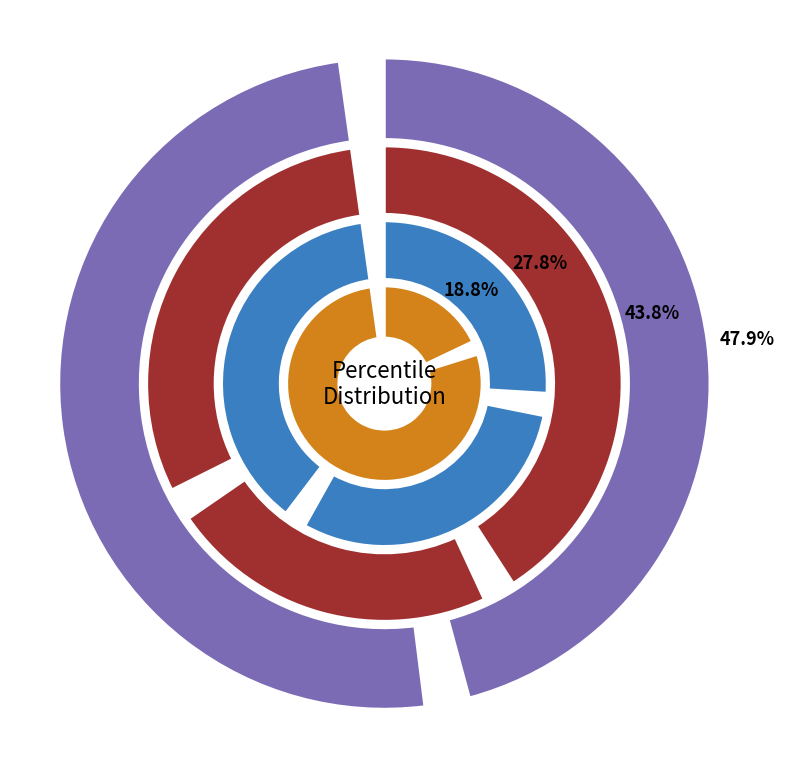

To the nearest percent, what is the difference between the largest and smallest slice percentages?

37%